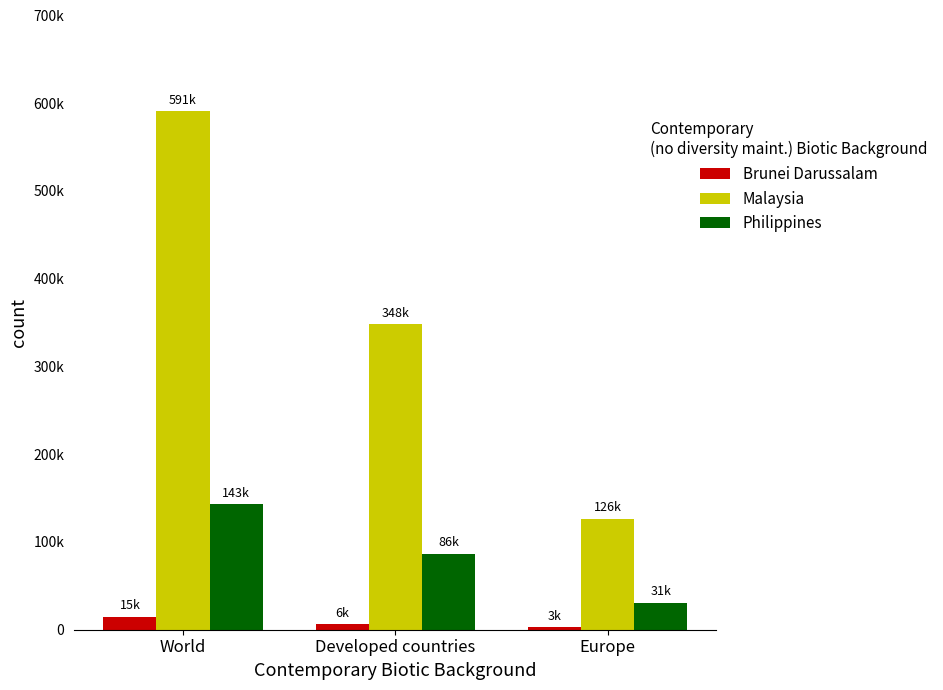

The Malaysia series shows 348136.6 at Developed countries. True or false?

True